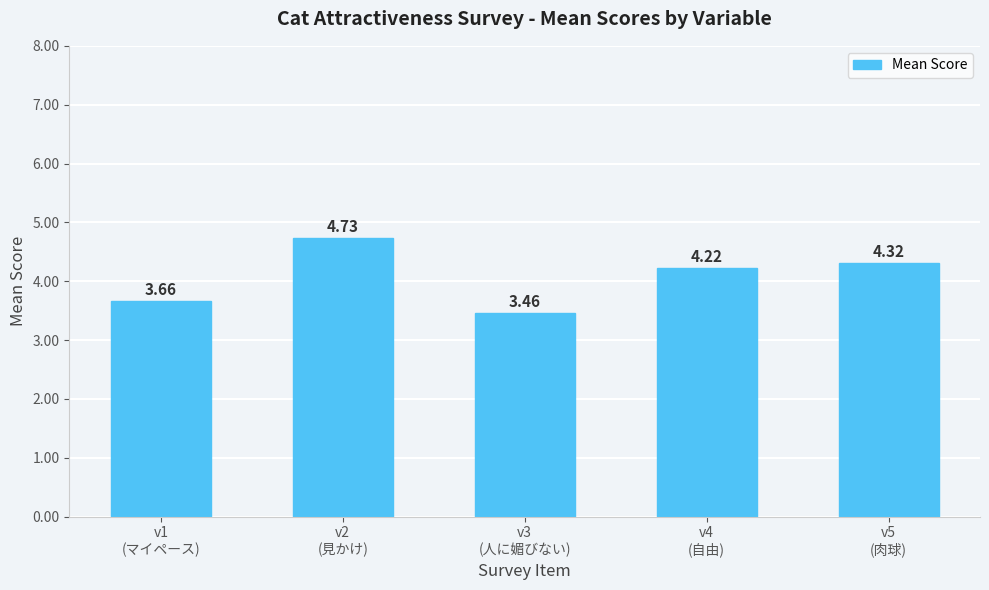

What is the difference between the maximum and second lowest values?

1.1